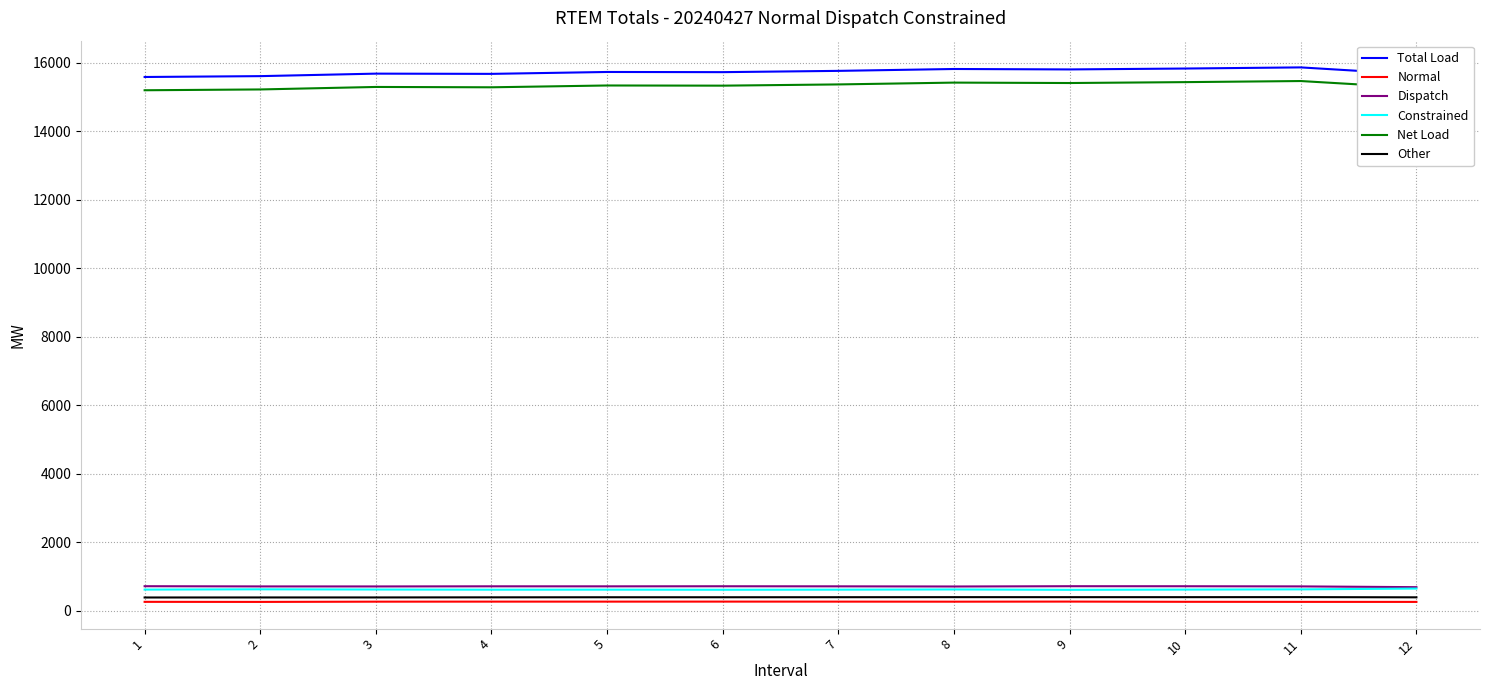

What is the spread (max minus min) of values at 4?

15403.2